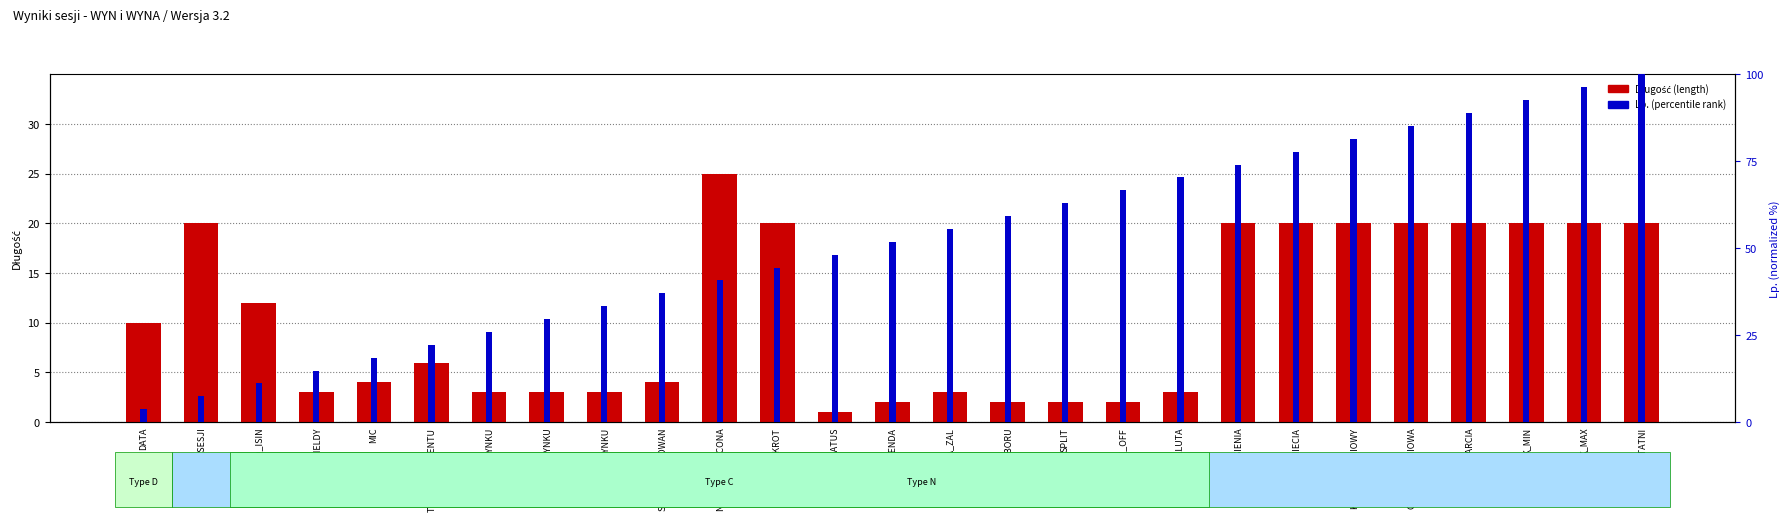

The Długość (length) series shows 20.0 at K_MAX. True or false?

True